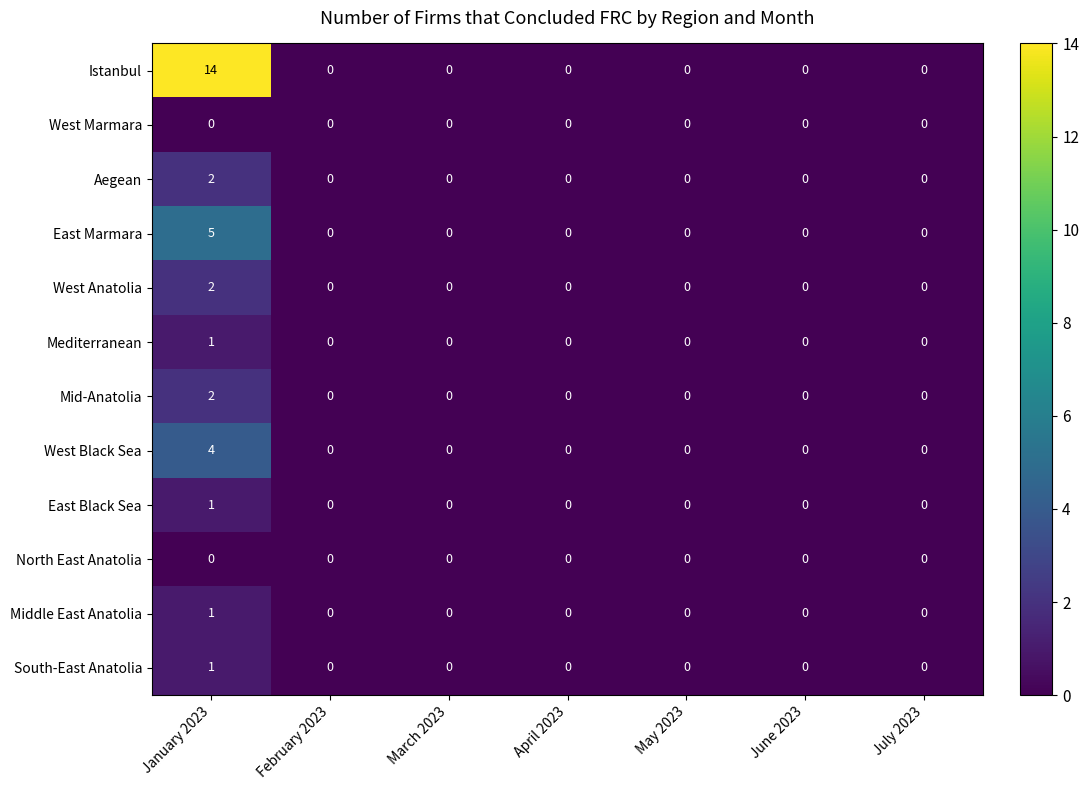

What is the difference between the highest and lowest values at January 2023?

14